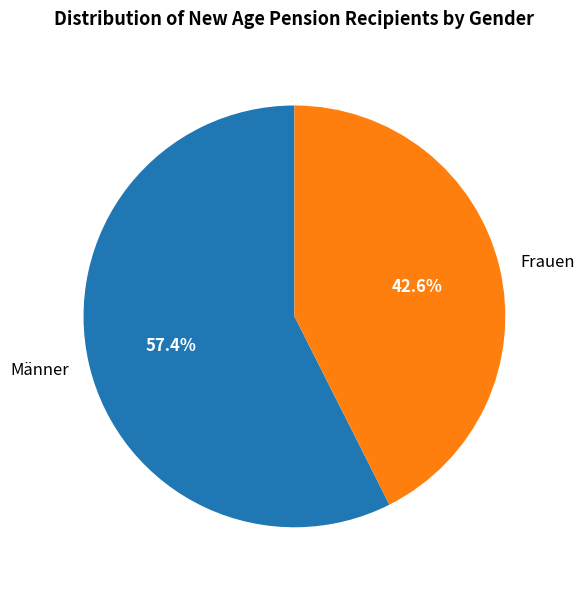

Count the number of slices in the pie.

2